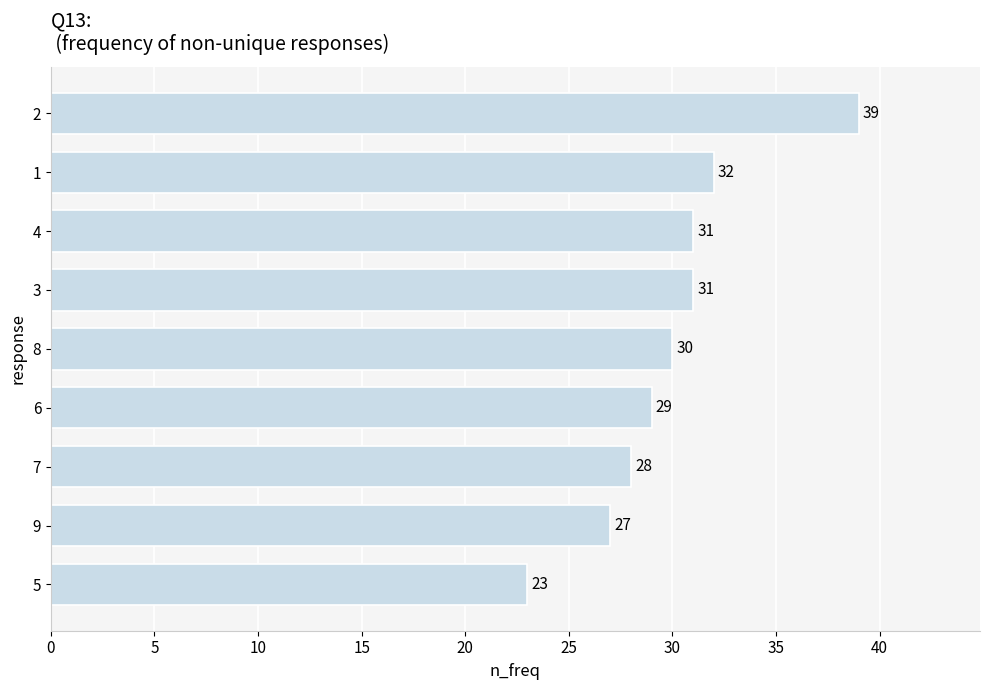

What is the greatest value displayed?

39